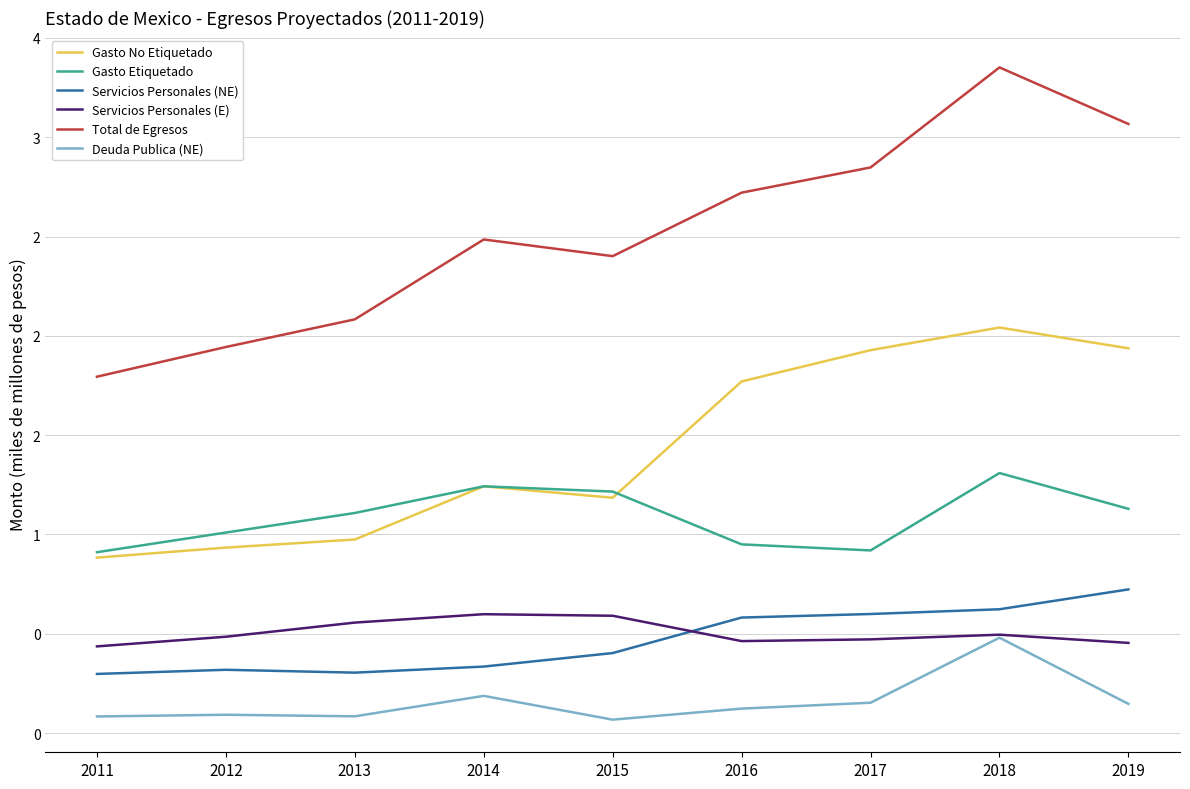

Reading right to left, list all the values displayed in this chart.

Gasto No Etiquetado: 2019=1.9	2018=2.0	2017=1.9	2016=1.8	2015=1.2	2014=1.2	2013=1.0	2012=0.9	2011=0.9
Gasto Etiquetado: 2019=1.1	2018=1.3	2017=0.9	2016=1.0	2015=1.2	2014=1.2	2013=1.1	2012=1.0	2011=0.9
Servicios Personales (NE): 2019=0.7	2018=0.6	2017=0.6	2016=0.6	2015=0.4	2014=0.3	2013=0.3	2012=0.3	2011=0.3
Servicios Personales (E): 2019=0.5	2018=0.5	2017=0.5	2016=0.5	2015=0.6	2014=0.6	2013=0.6	2012=0.5	2011=0.4
Total de Egresos: 2019=3.1	2018=3.4	2017=2.8	2016=2.7	2015=2.4	2014=2.5	2013=2.1	2012=1.9	2011=1.8
Deuda Publica (NE): 2019=0.1	2018=0.5	2017=0.2	2016=0.1	2015=0.1	2014=0.2	2013=0.1	2012=0.1	2011=0.1